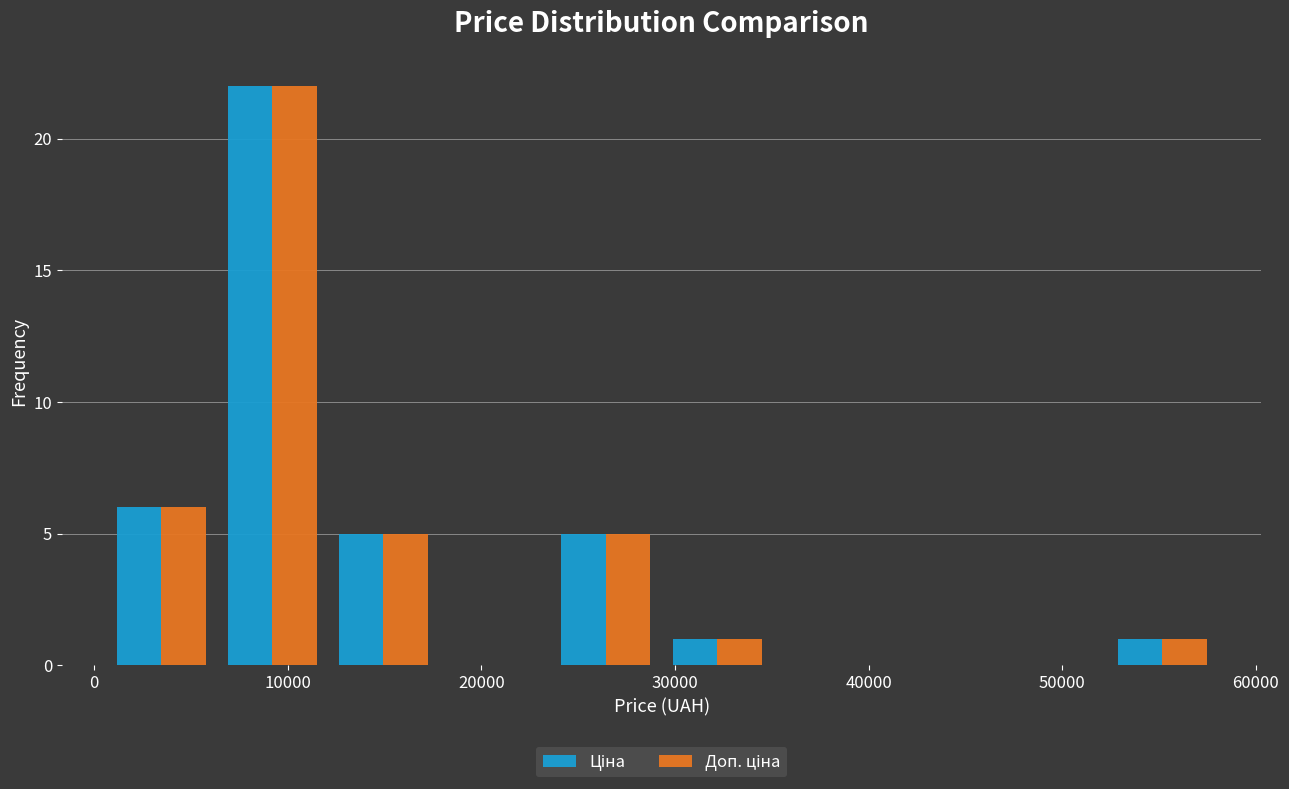

What is the height of the Ціна bar covering 12000 to 18000 on the x-axis? Neither the bar edges nor the heights are printed on the chart, so give them approximately, as read against the axes.

5